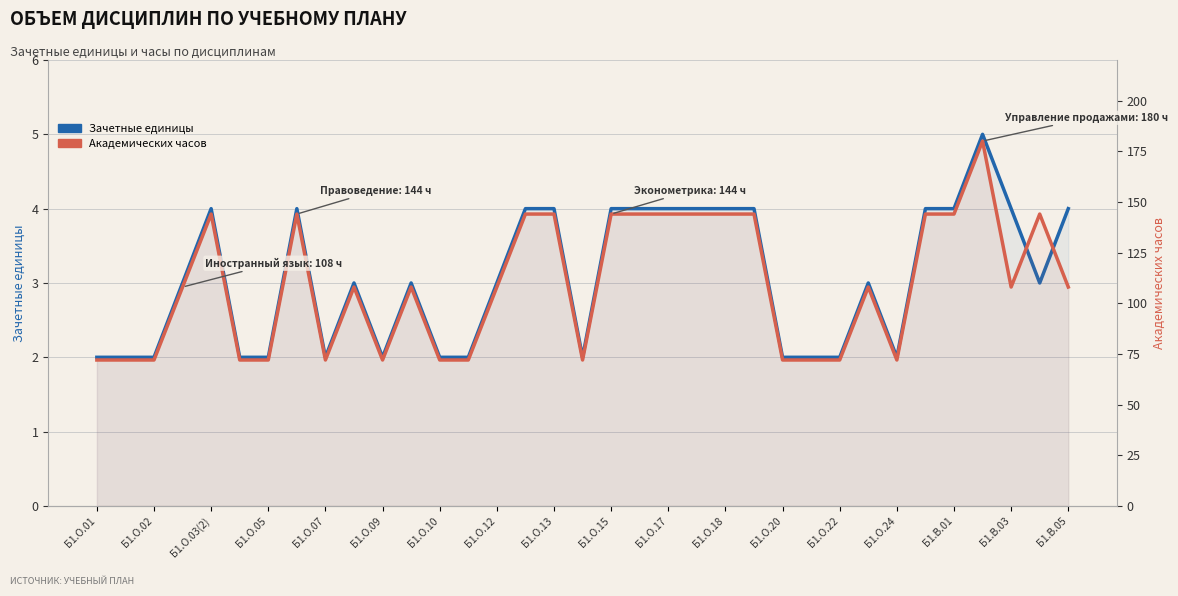

Reading right to left, list all the values displayed in this chart.

Зач. ед.: 4	3	4	5	4	4	2	3	2	2	2	4	4	4	4	4	4	2	4	4	3	2	2	3	2	3	2	4	2	2	4	3	2	2	2
Часов: 108	144	108	180	144	144	72	108	72	72	72	144	144	144	144	144	144	72	144	144	108	72	72	108	72	108	72	144	72	72	144	108	72	72	72